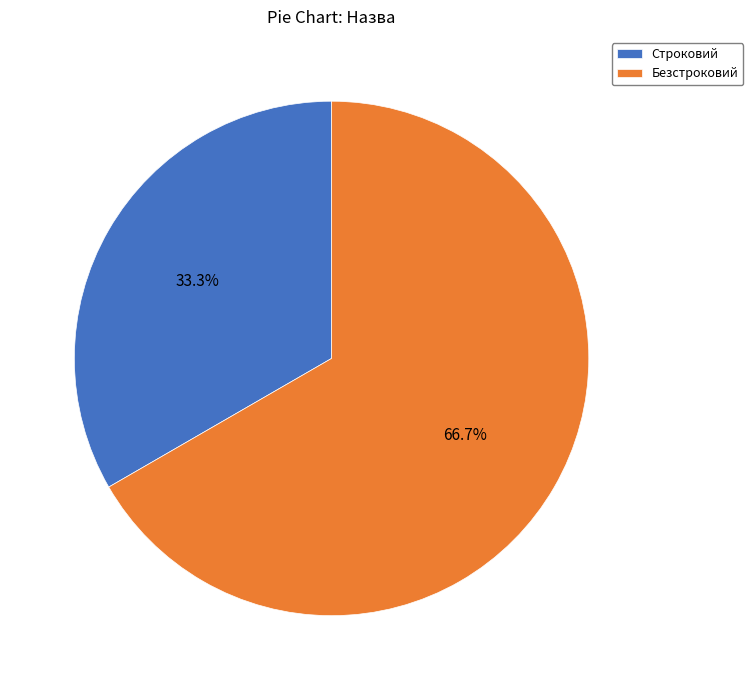

Between Строковий and Безстроковий, which is larger?

Безстроковий